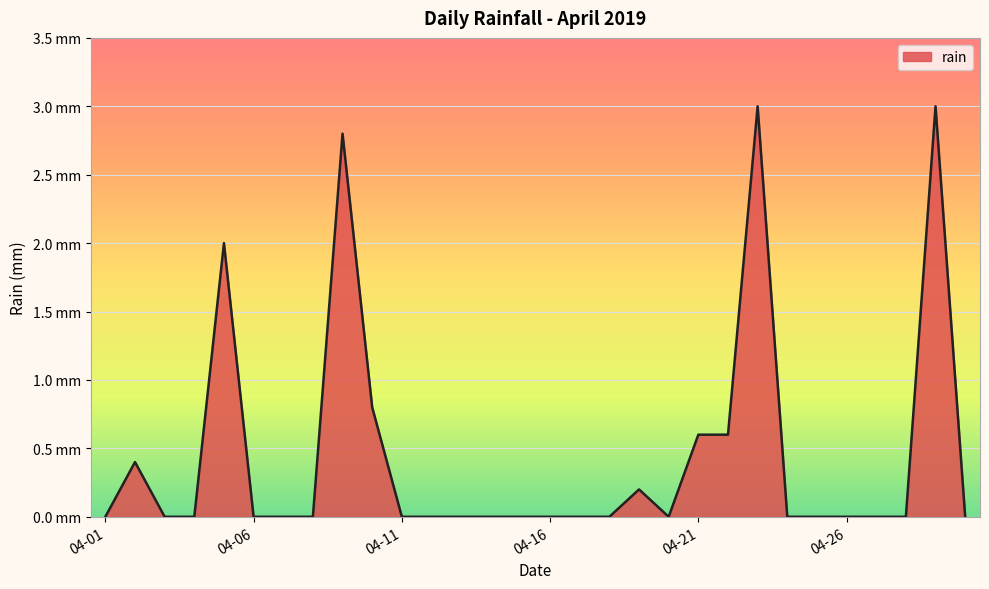

At which label is the value closest to 1?

2019-04-10